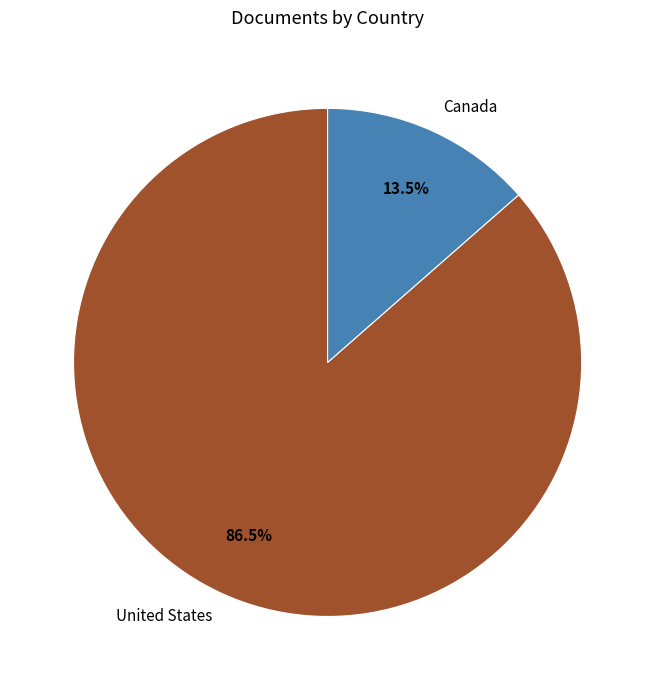

Rank the categories by value from lowest to highest.

Canada, United States